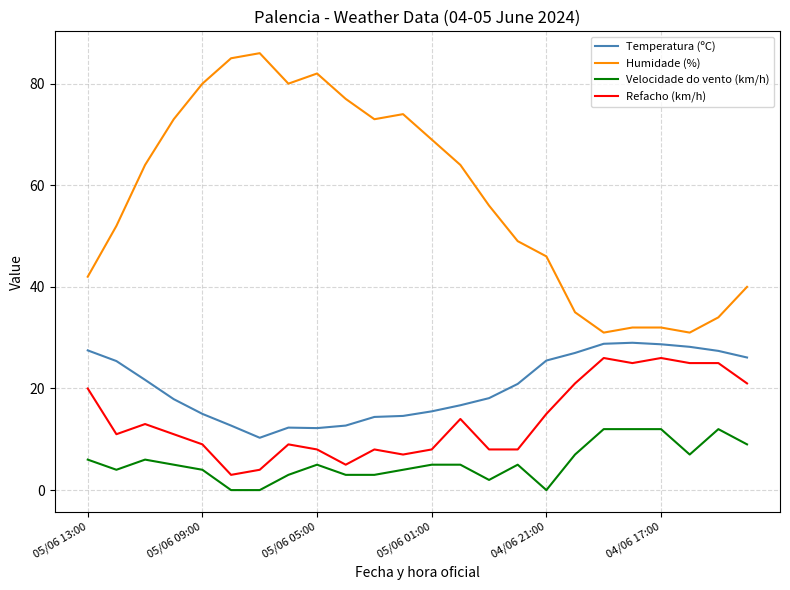

Rank the series by their maximum value, from lowest to highest.

Velocidade do vento (km/h), Refacho (km/h), Temperatura (ºC), Humidade (%)